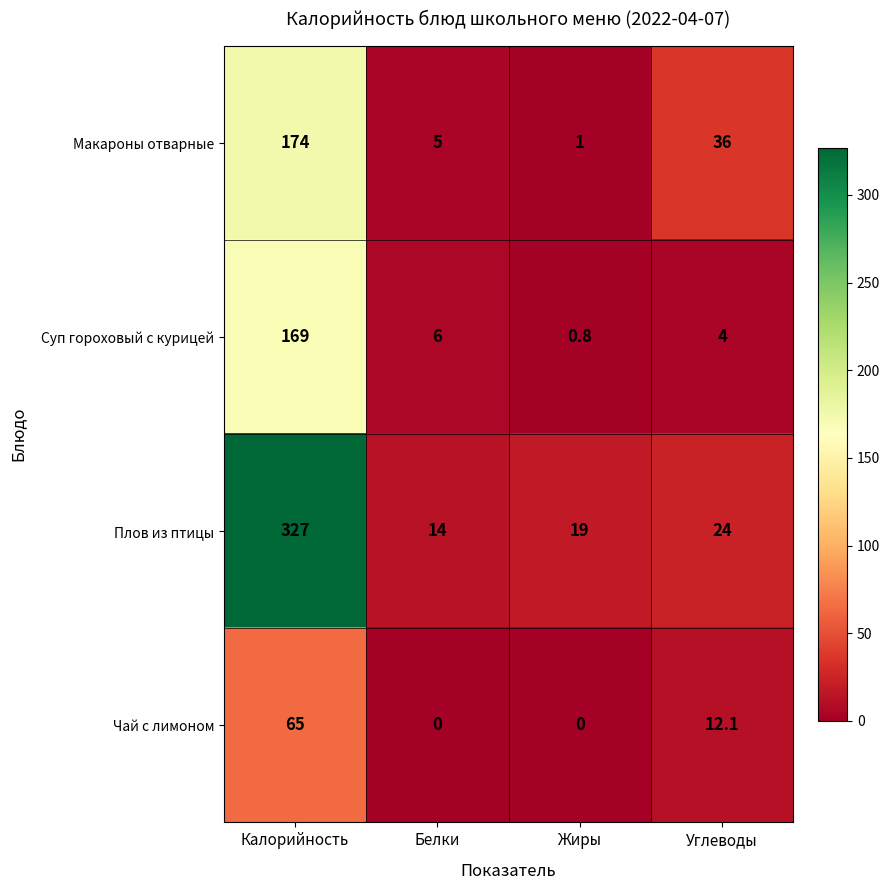

What is the difference between the maximum and second lowest values in the Макароны отварные series?

169.0